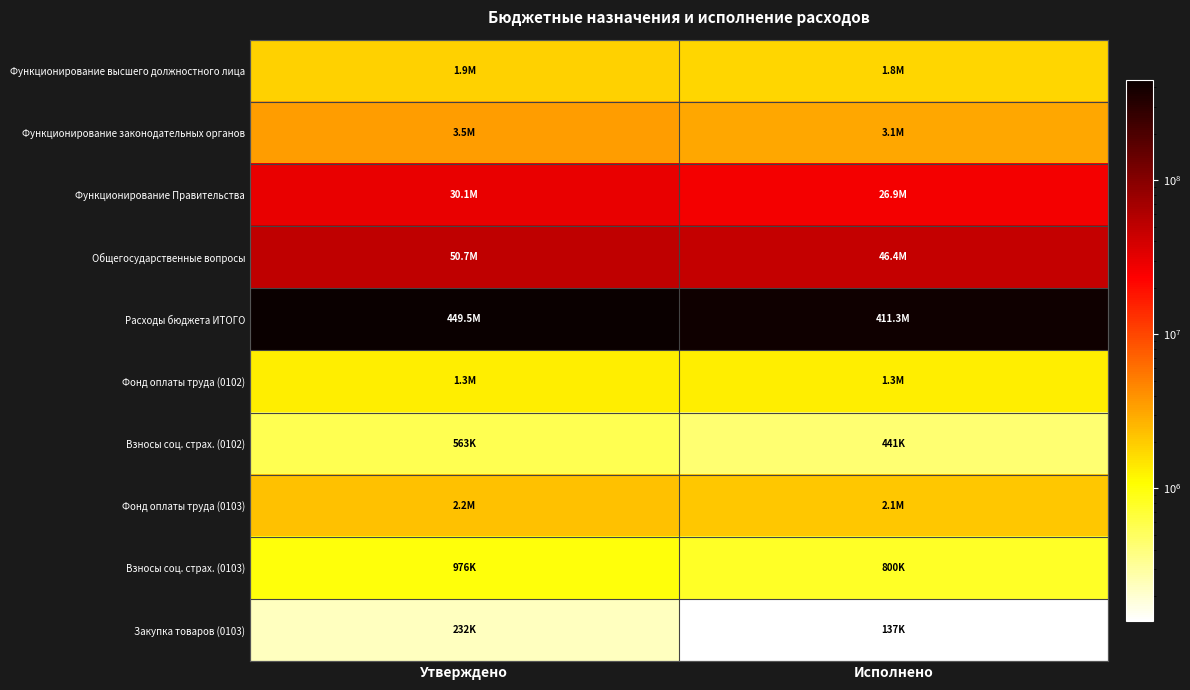

What is the total value across all series at Утверждено?

541016786.1